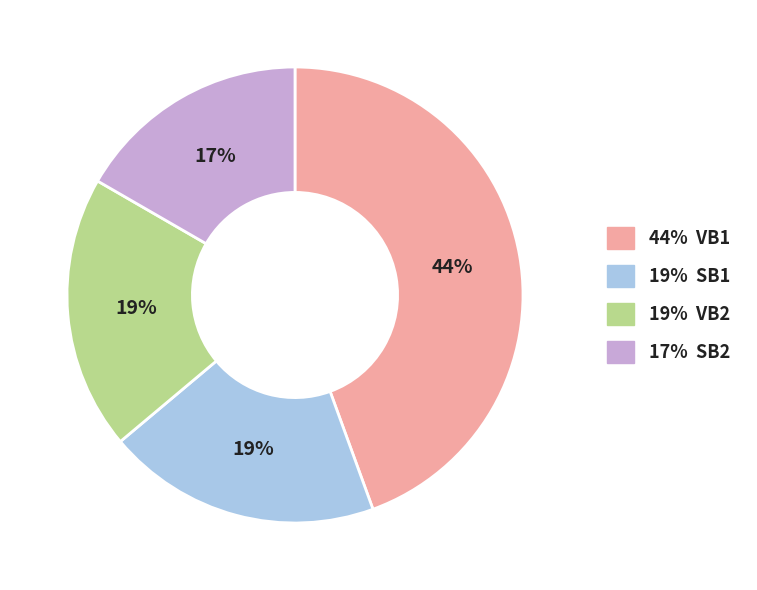

To the nearest percent, what is the average slice percentage?

25%